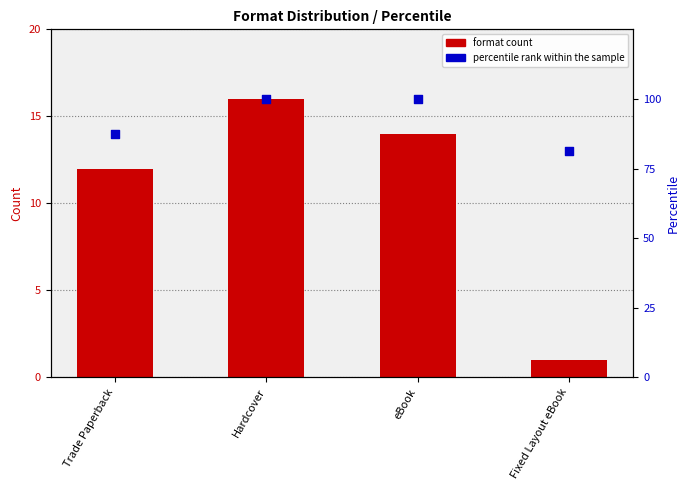

At how many categories does at least one series exceed 83?

3